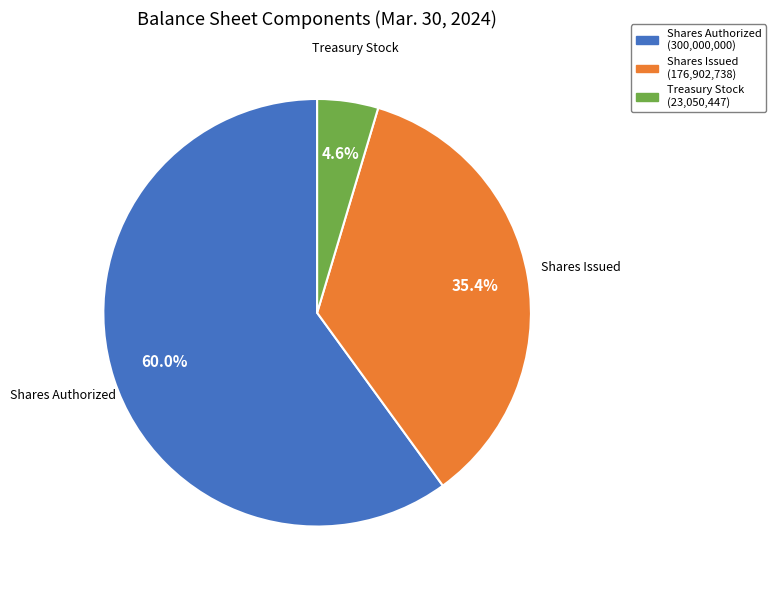

Count the number of slices in the pie.

3